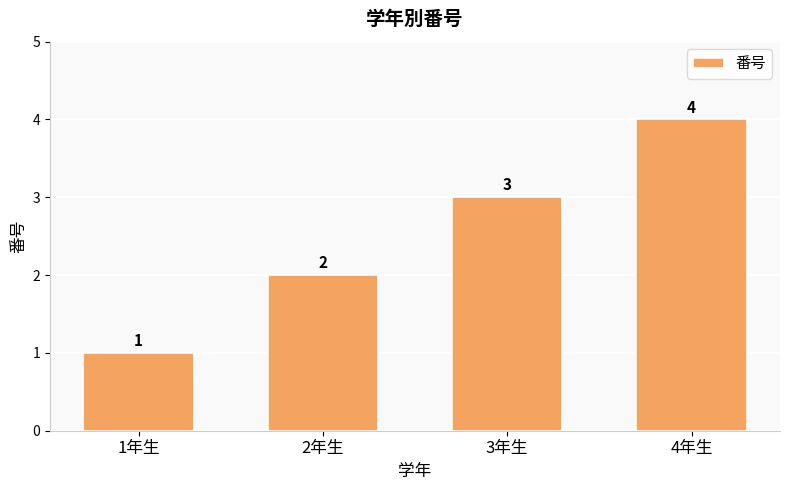

Which label corresponds to the smallest value in the chart?

1年生